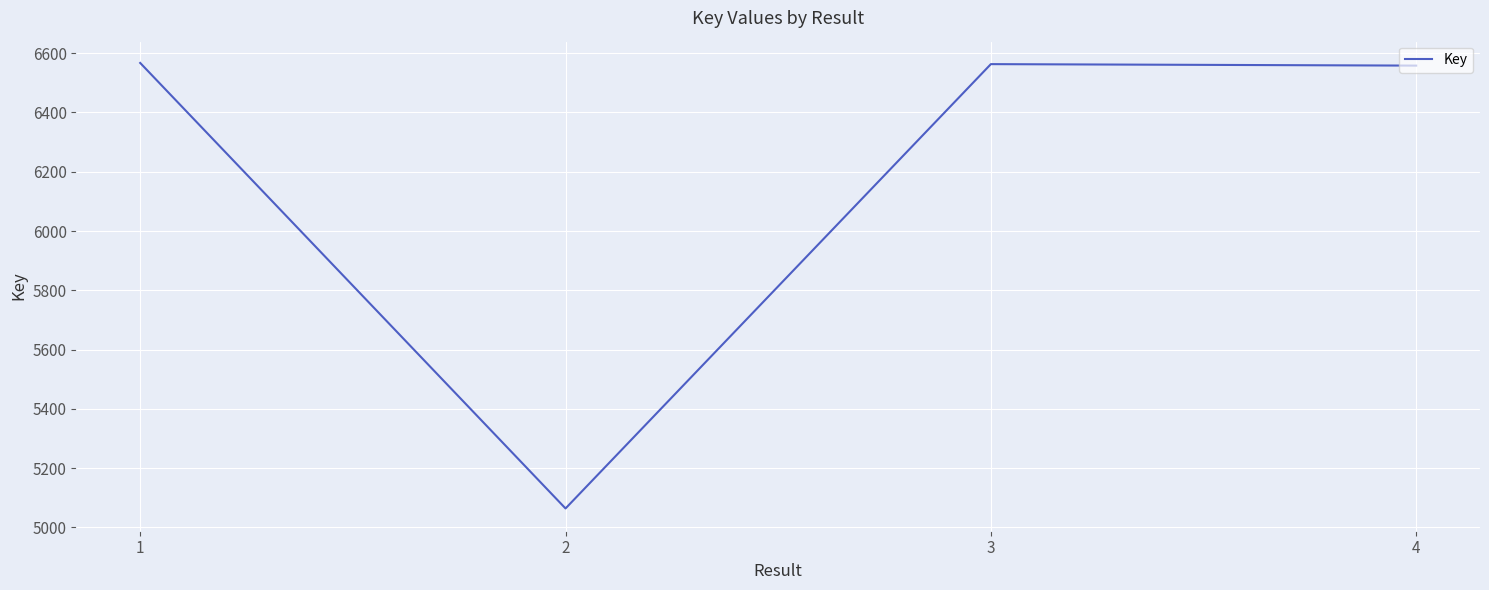

Does the chart have visible grid lines?

Yes